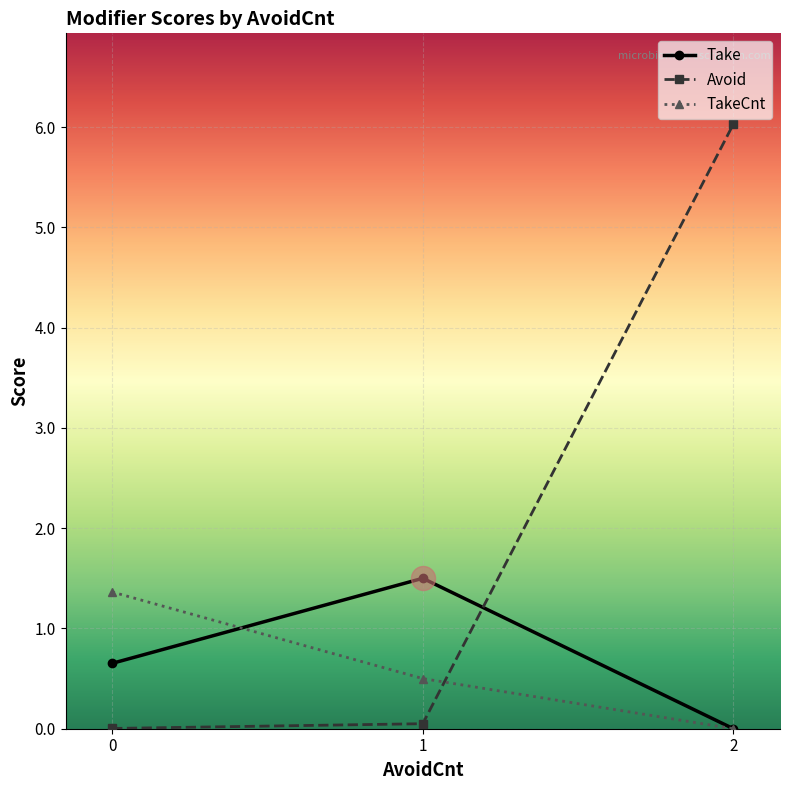

Which series has the largest total across all categories?

Avoid